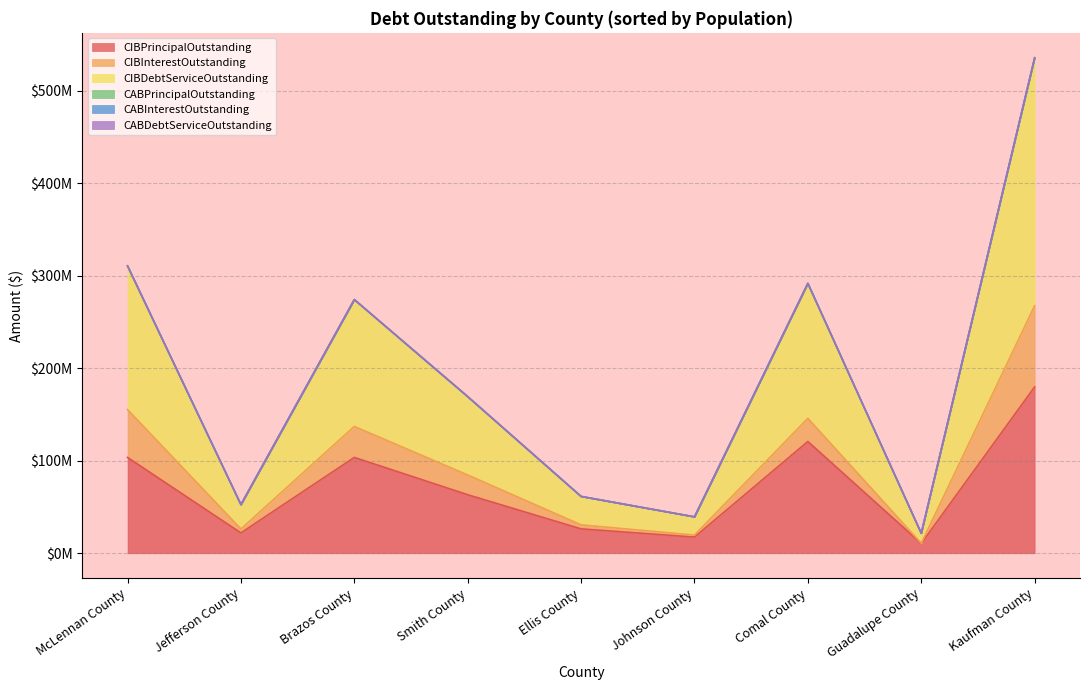

How many lines are shown in the chart?

6